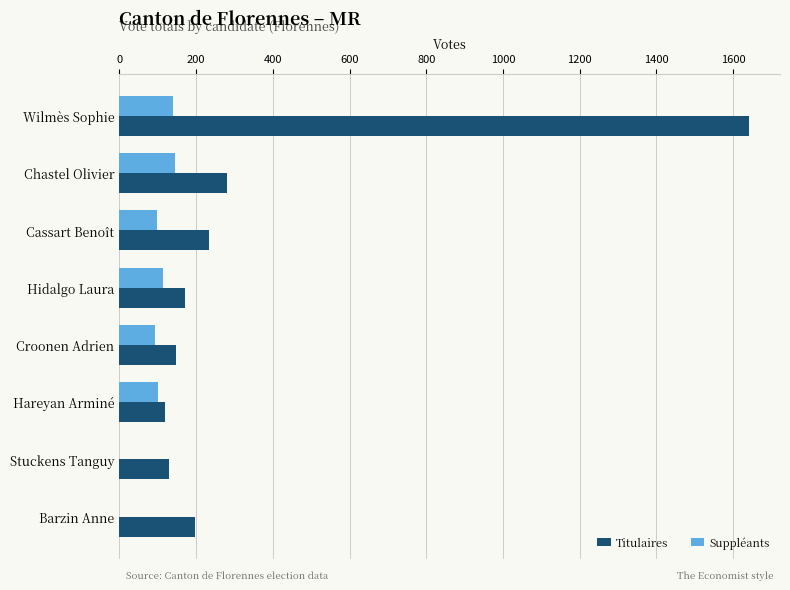

Between Chastel Olivier and Croonen Adrien, which series saw the biggest shift?

Titulaires